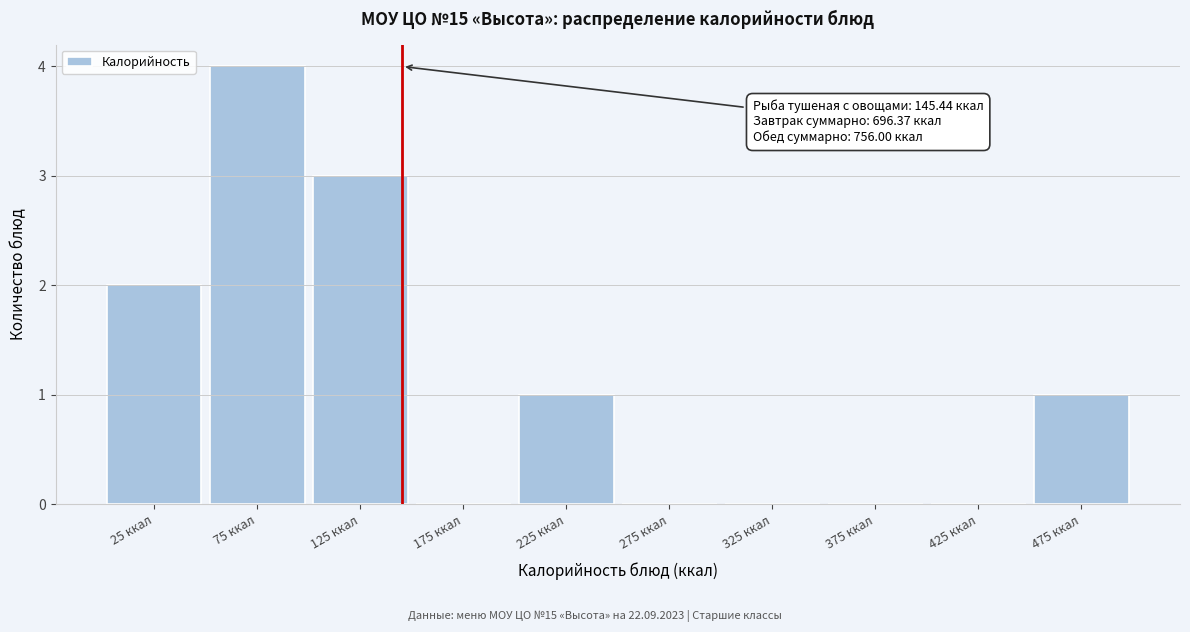

Which range on the x-axis has the tallest bar?

50 to 100